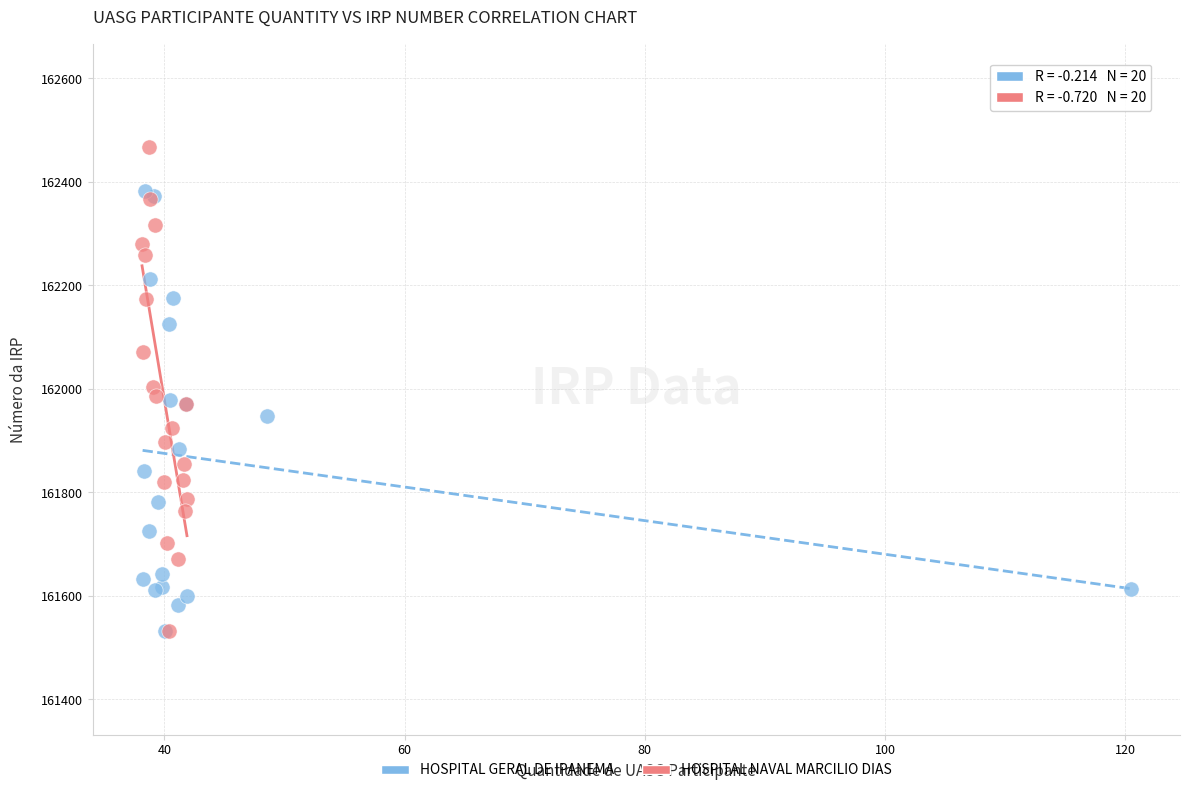

Which series contains the highest Y value?

HOSPITAL NAVAL MARCILIO DIAS